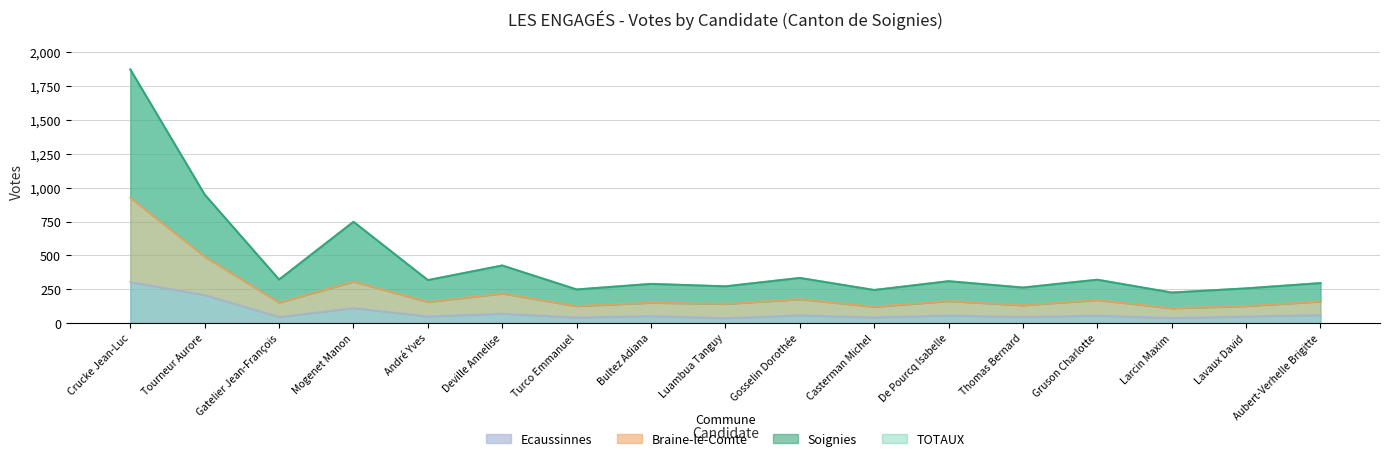

What is the total value across all series at Tourneur Aurore?

2596